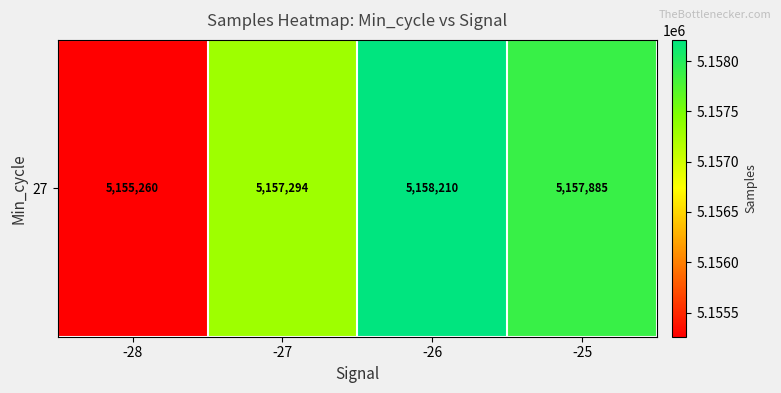

List the labels in order of value, largest first.

-26, -25, -27, -28